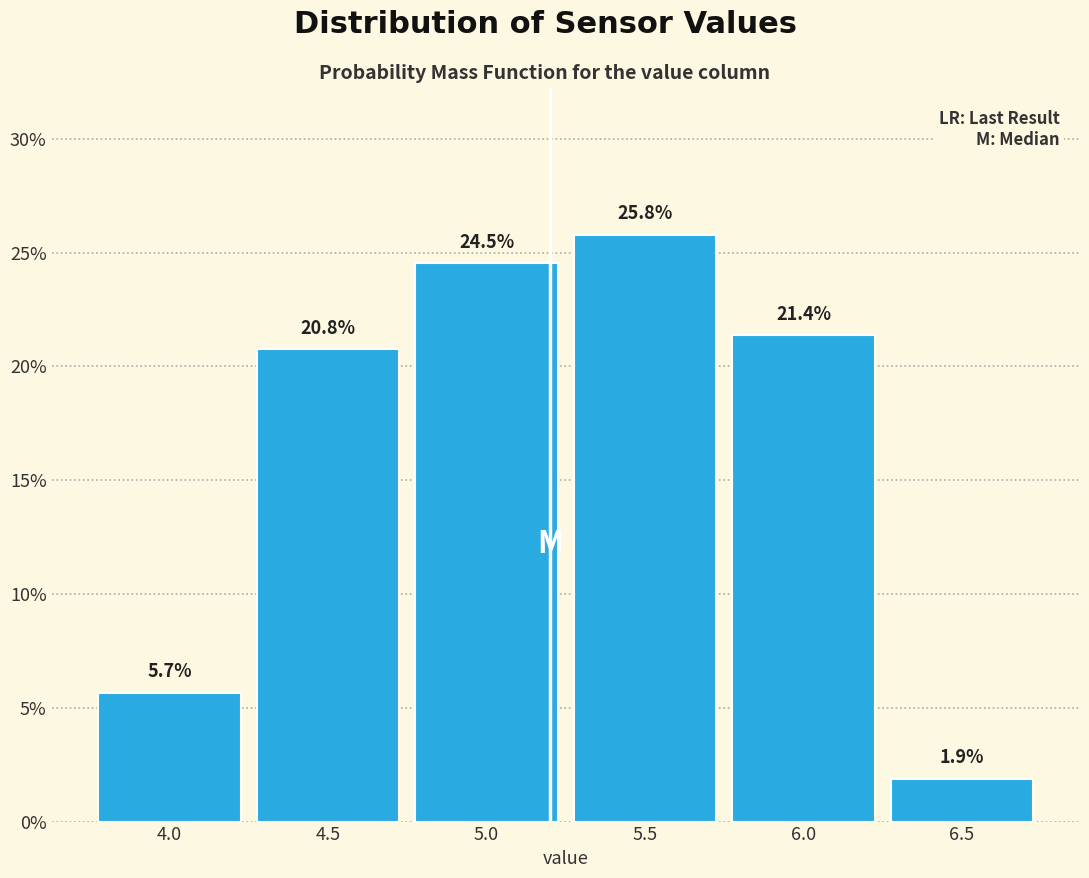

Over which range of the x-axis is the bar tallest?

5.25 to 5.75